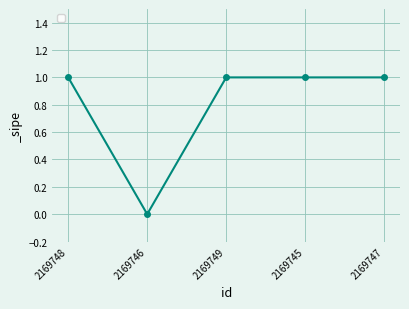

Approximately how many times larger is the value at 2169745 compared to 2169749?

1.0